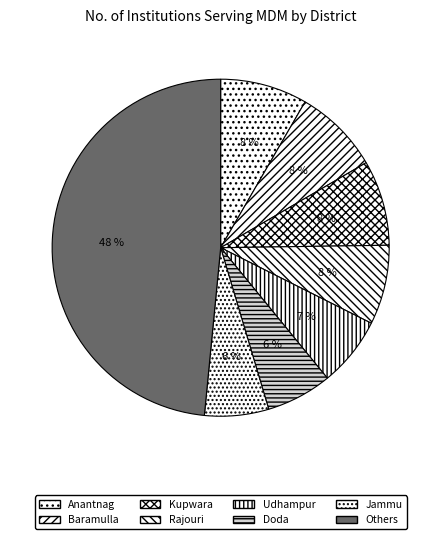

To the nearest percent, what percentage of the pie is Anantnag?

8%